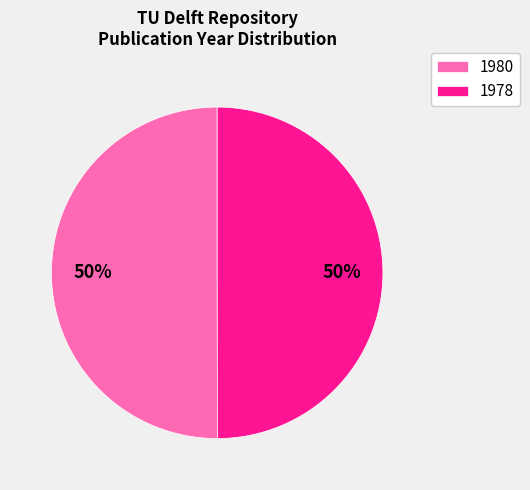

Approximately how many times larger is the value at 1978 compared to 1980?

1.0